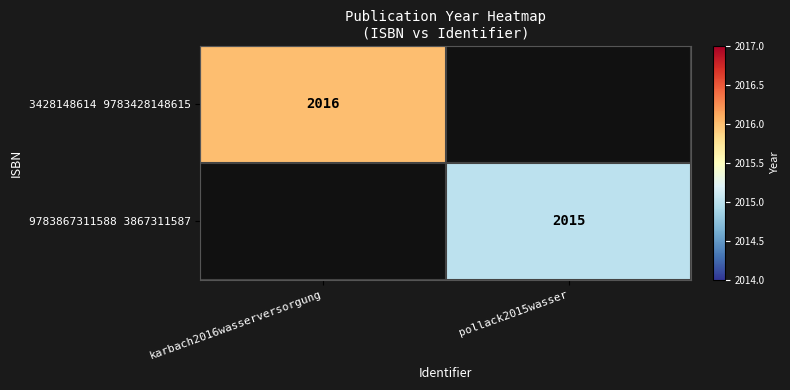

Is the value of 3428148614 9783428148615 at karbach2016wasserversorgung greater than the value of 9783867311588 3867311587 at pollack2015wasser?

Yes